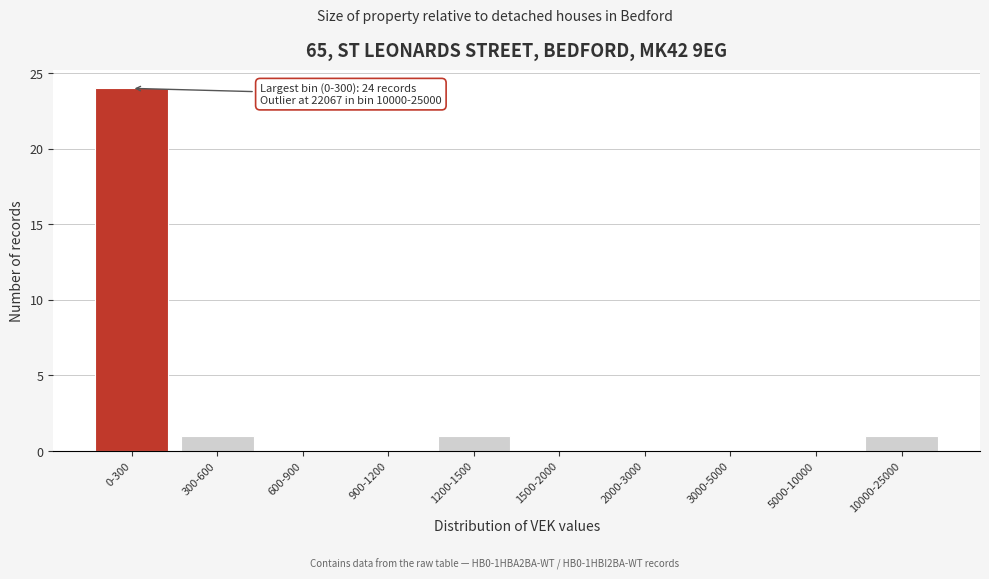

Reading left to right, transcribe all the data shown in this chart.

0-300=24	300-600=1	600-900=0	900-1200=0	1200-1500=1	1500-2000=0	2000-3000=0	3000-5000=0	5000-10000=0	10000-25000=1